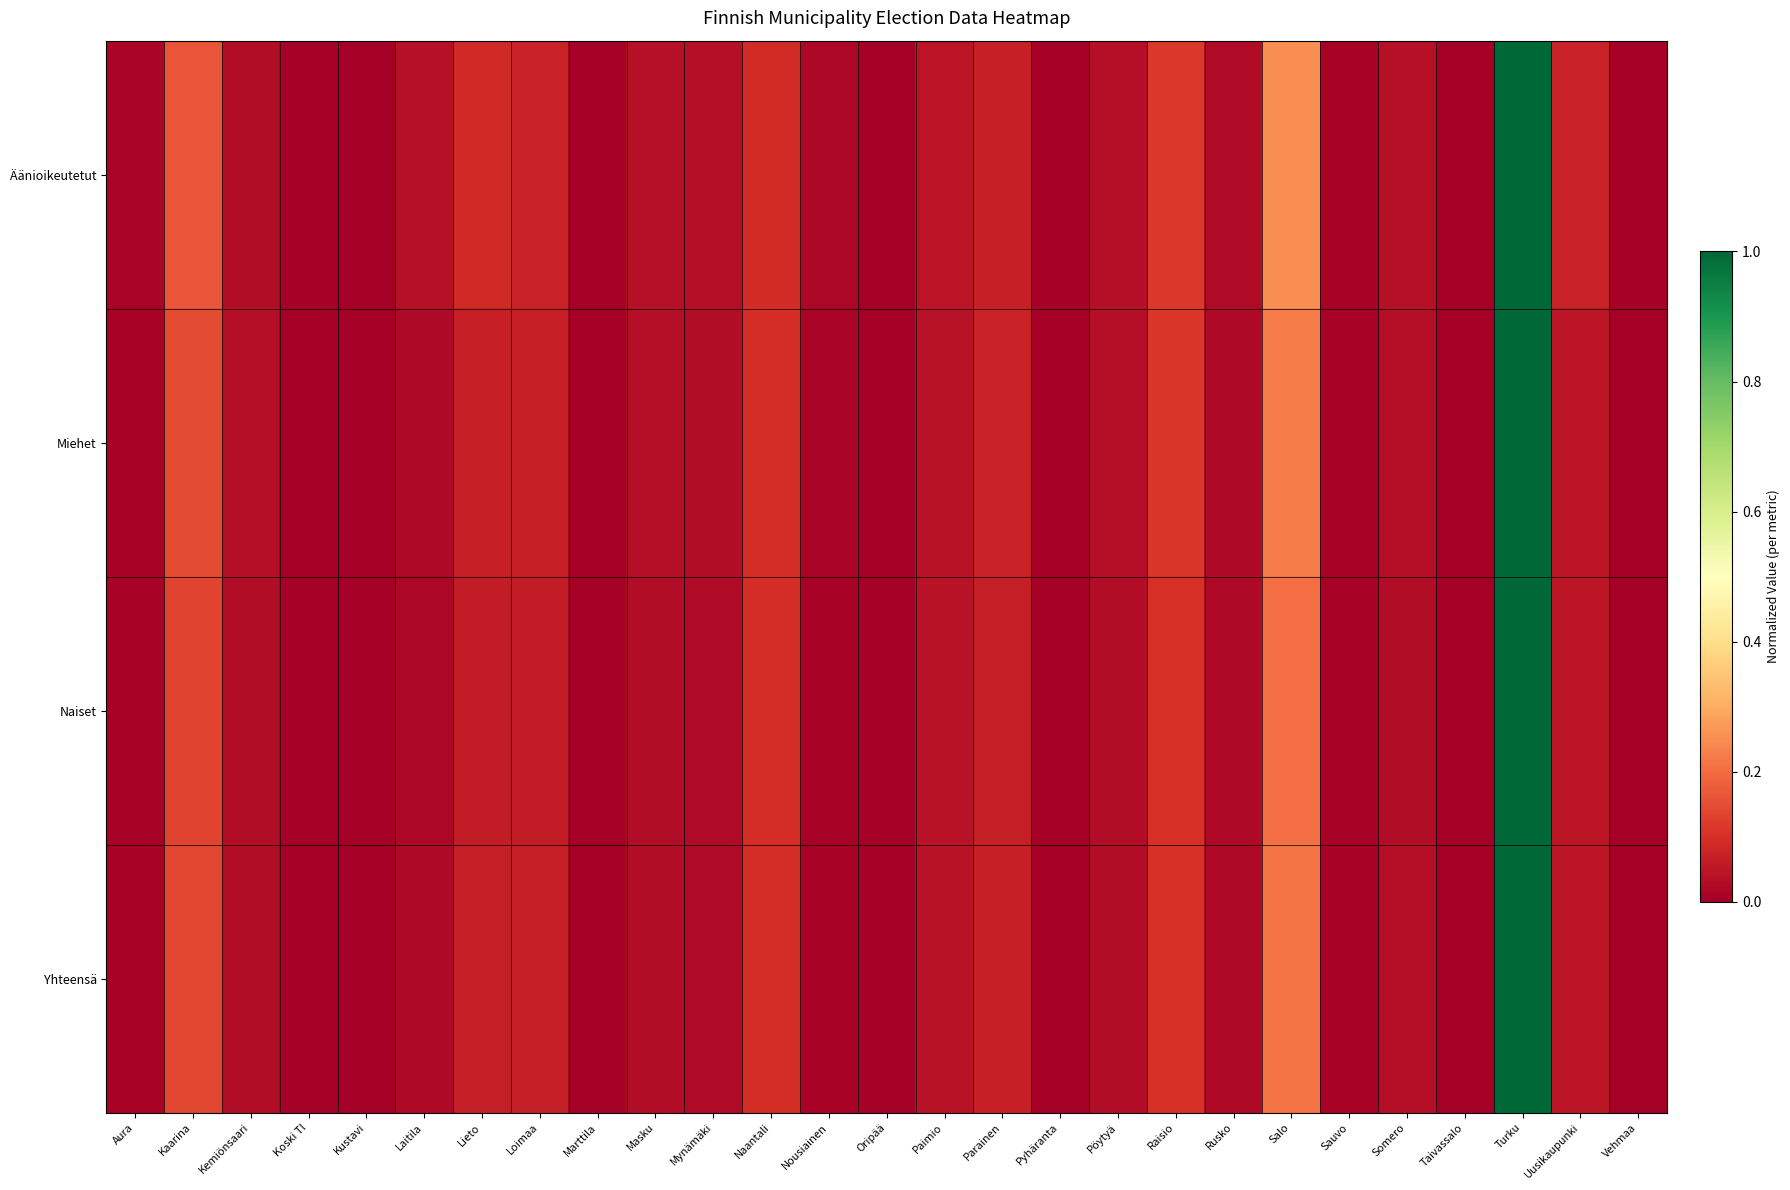

What is the maximum value shown in the chart?

1.0